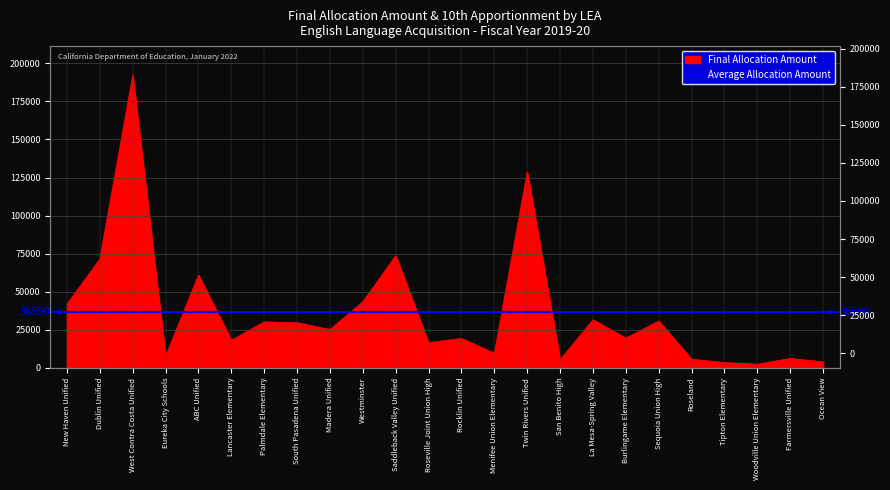

What is the difference between the values at Tipton Elementary and Burlingame Elementary?

16067